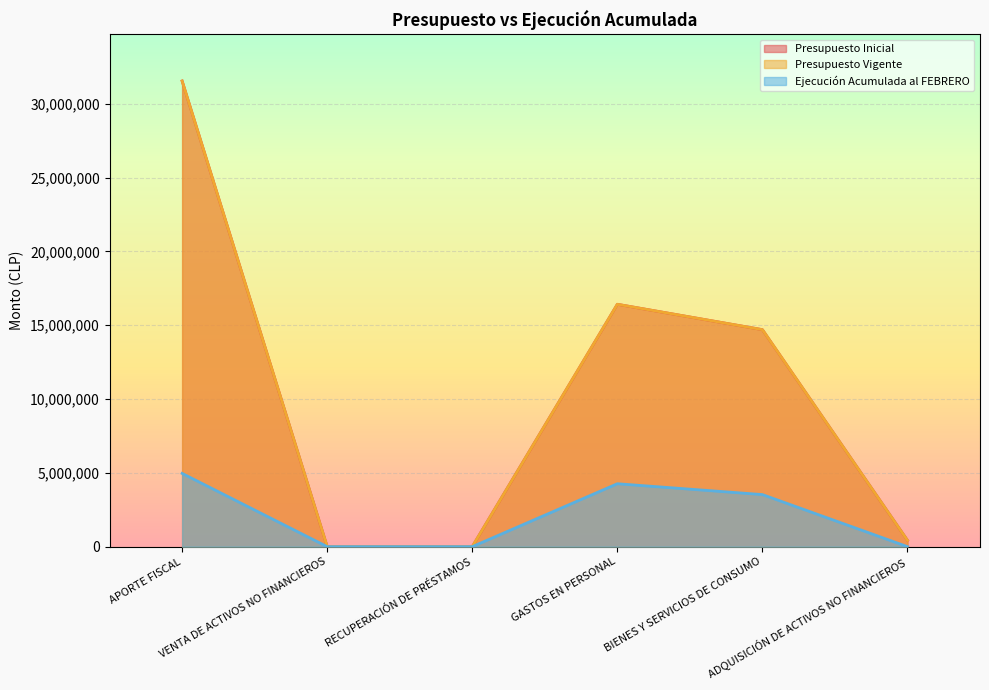

True or false: Ejecución Acumulada al FEBRERO has a value of 4964438 at APORTE FISCAL.

True